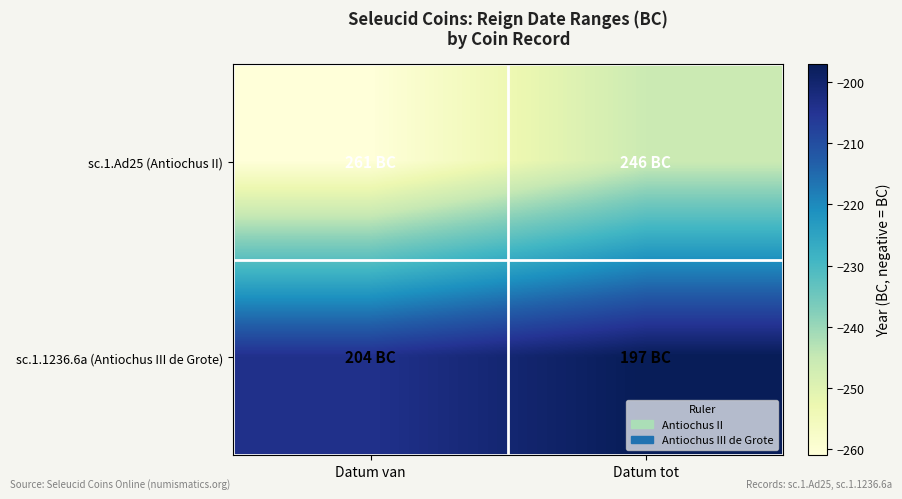

At Datum tot, list the series in order from largest to smallest.

sc.1.1236.6a (Antiochus III de Grote), sc.1.Ad25 (Antiochus II)